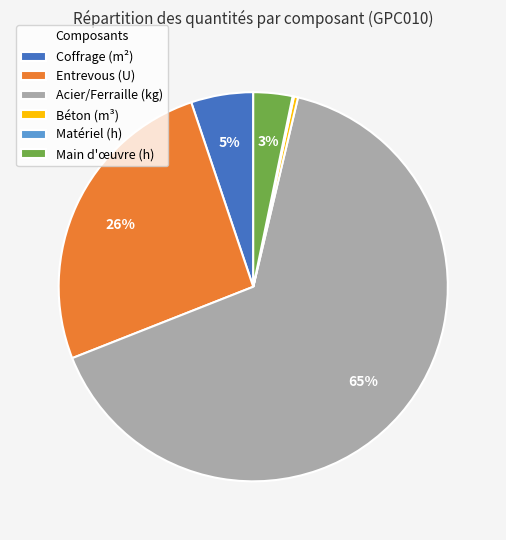

Is the sum of Entrevous (U) and Coffrage (m²) greater than half?

No